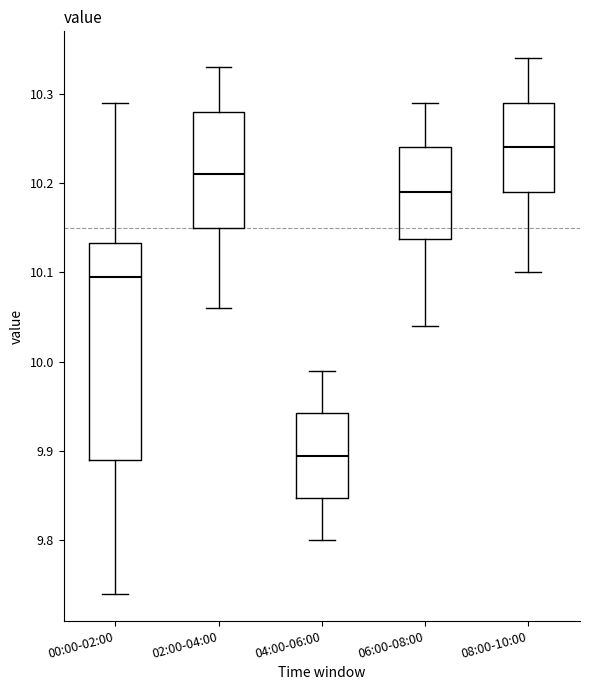

Comparing the boxes themselves (not the whiskers), which one is the tallest?

00:00-02:00